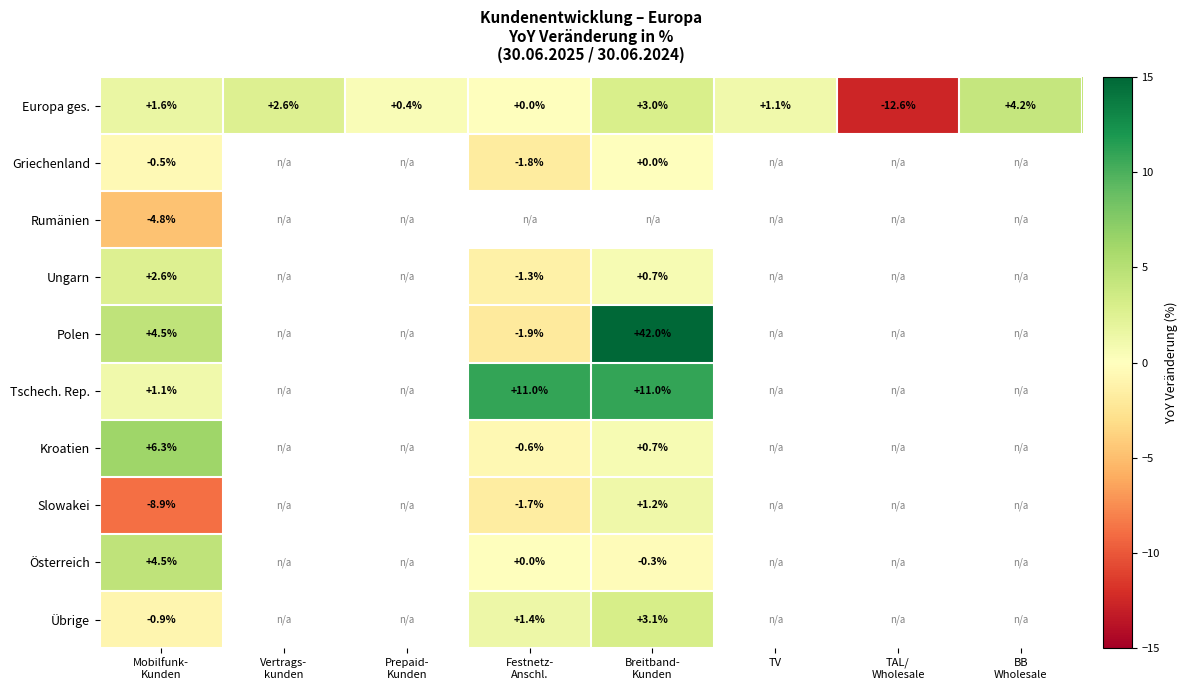

Count the number of data series in this chart.

10